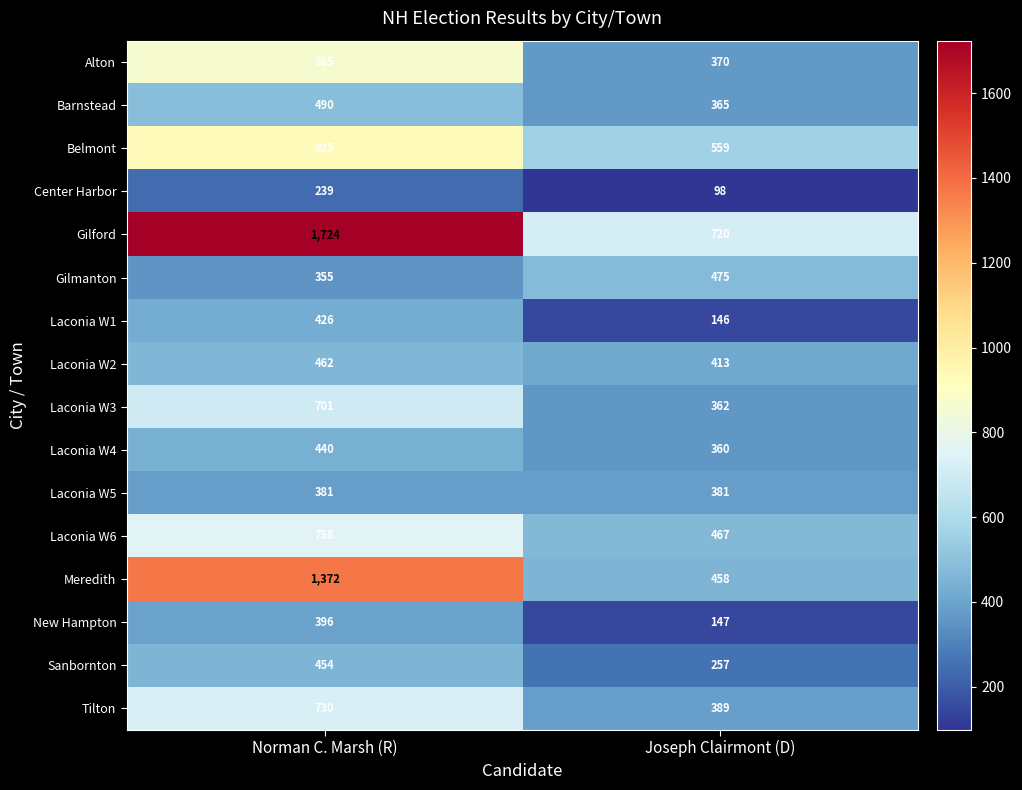

At Joseph Clairmont (D), list the series in order from smallest to largest.

Center Harbor, Laconia W1, New Hampton, Sanbornton, Laconia W4, Laconia W3, Barnstead, Alton, Laconia W5, Tilton, Laconia W2, Meredith, Laconia W6, Gilmanton, Belmont, Gilford